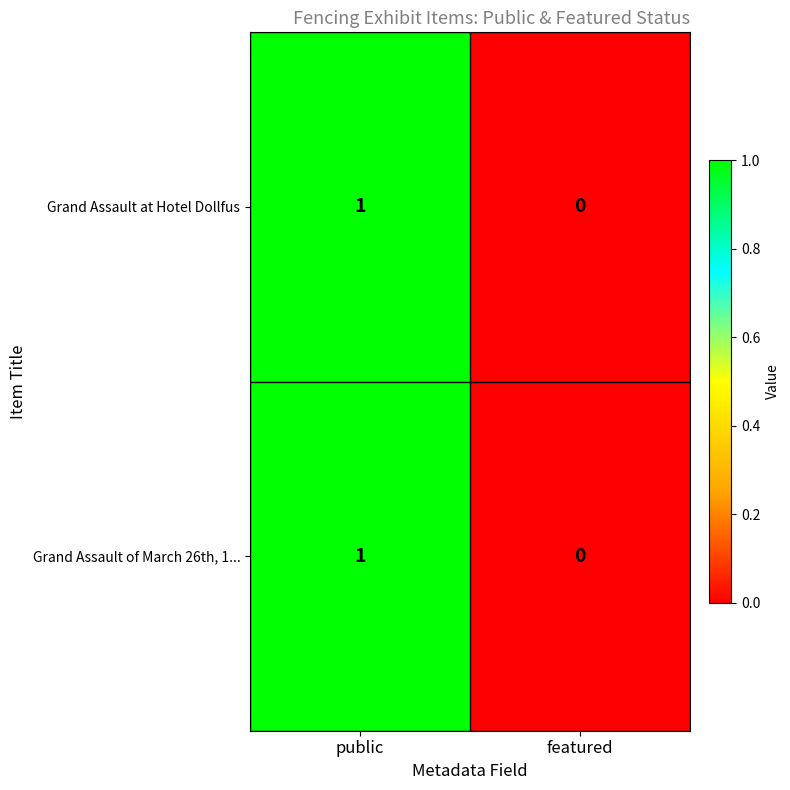

Reading left to right, list all the values displayed in this chart.

Grand Assault at Hotel Dollfus: public=1	featured=0
Grand Assault of March 26th, 1...: public=1	featured=0